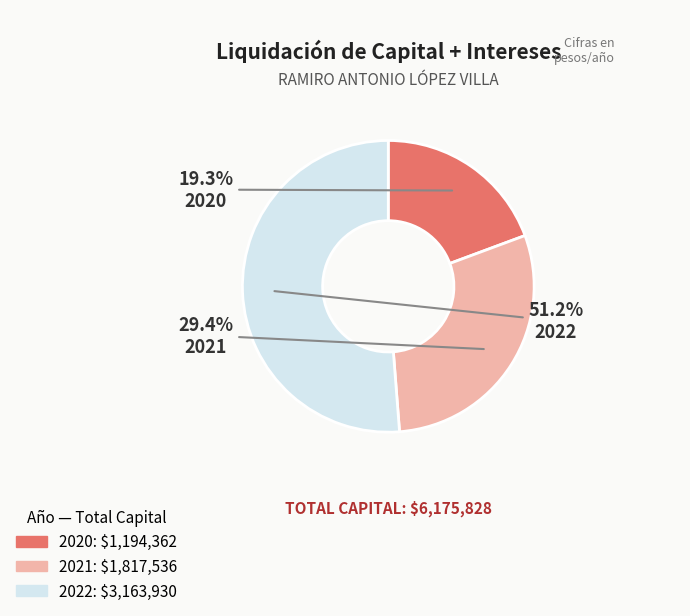

The 2022 slice represents 63% of the pie. True or false?

False